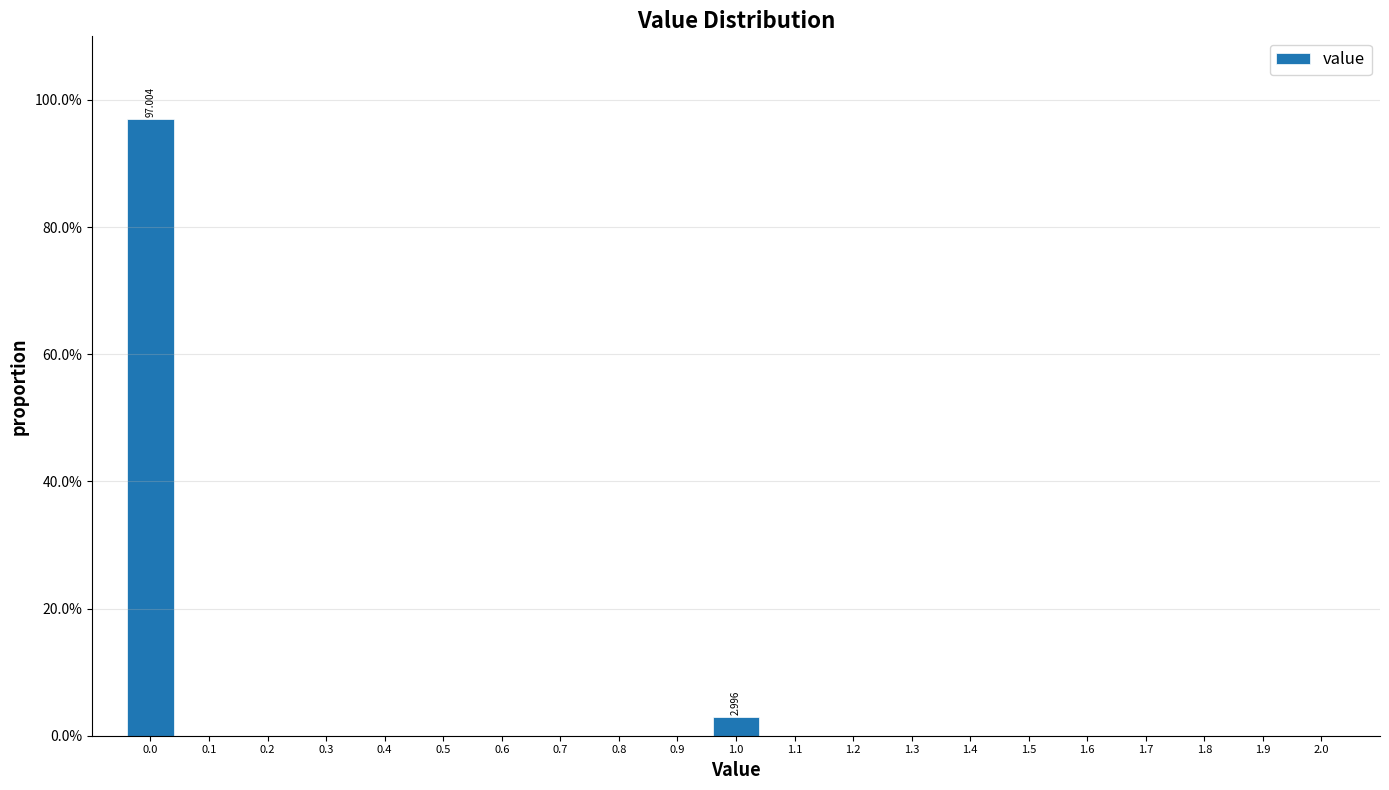

Over which range of the x-axis is the bar tallest?

-0.05 to 0.05